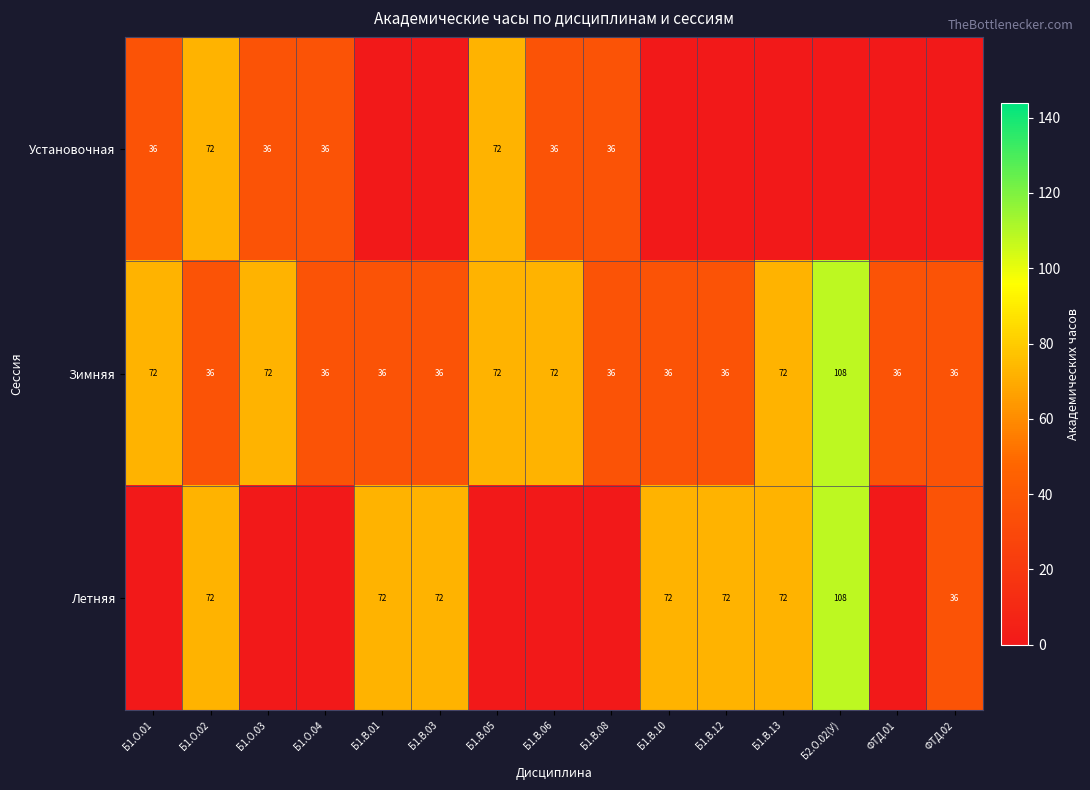

What is the difference between the maximum and minimum values in the Зимняя series?

72